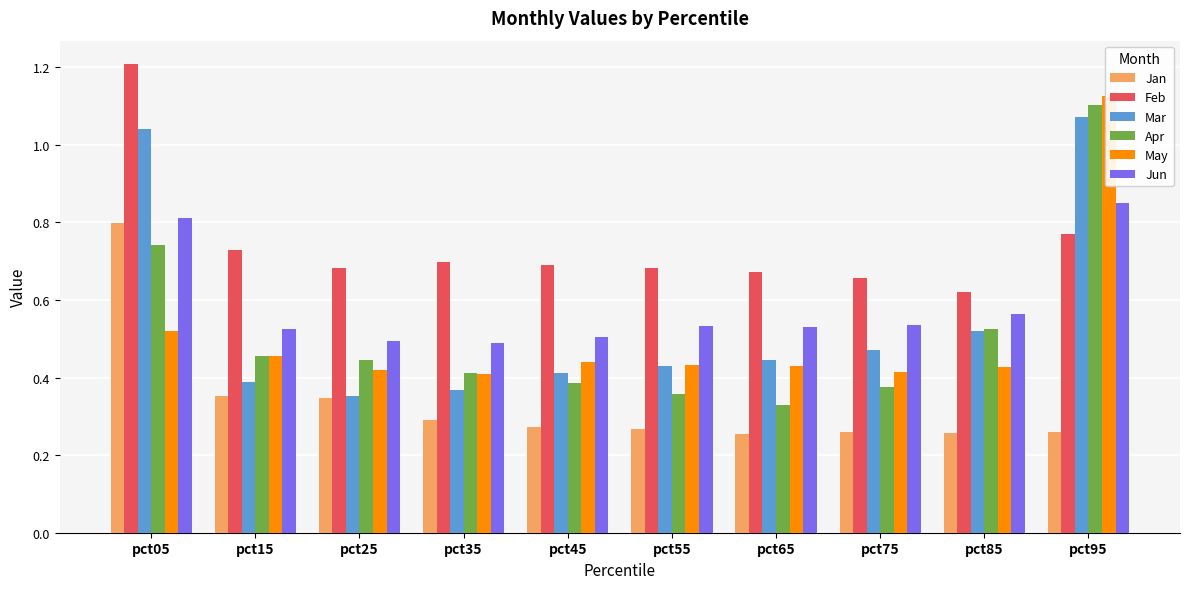

What is the value of the Apr bar at the 3rd from the left?

0.4